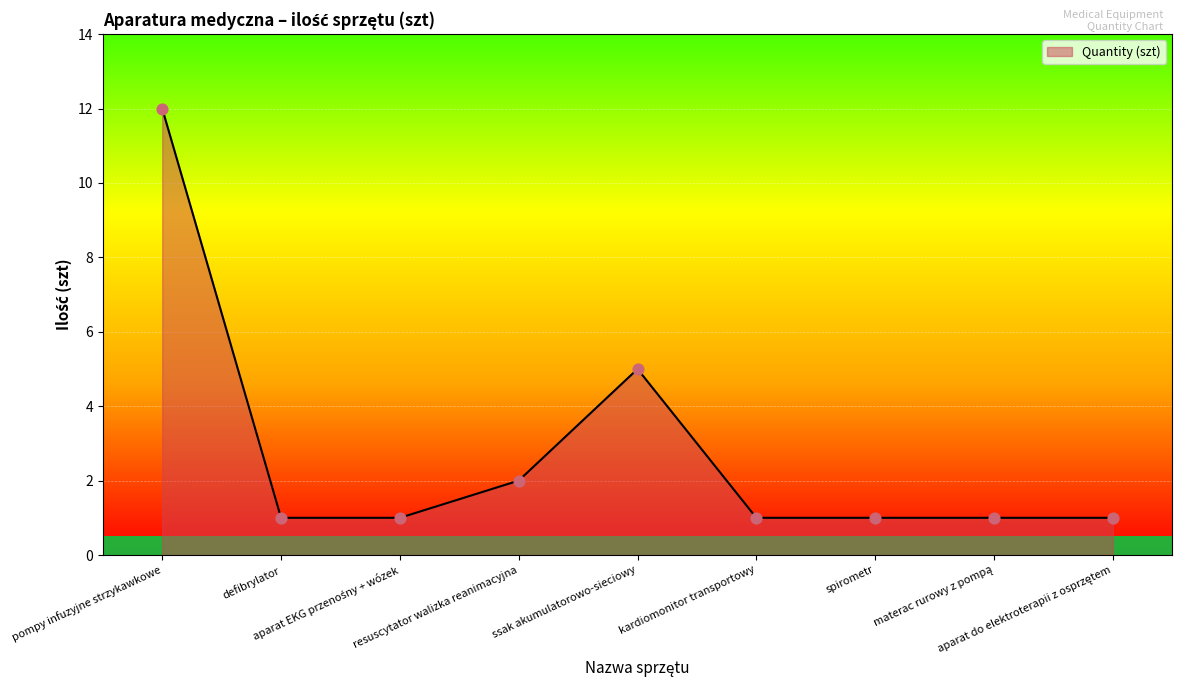

What is the difference between the maximum and minimum values?

11